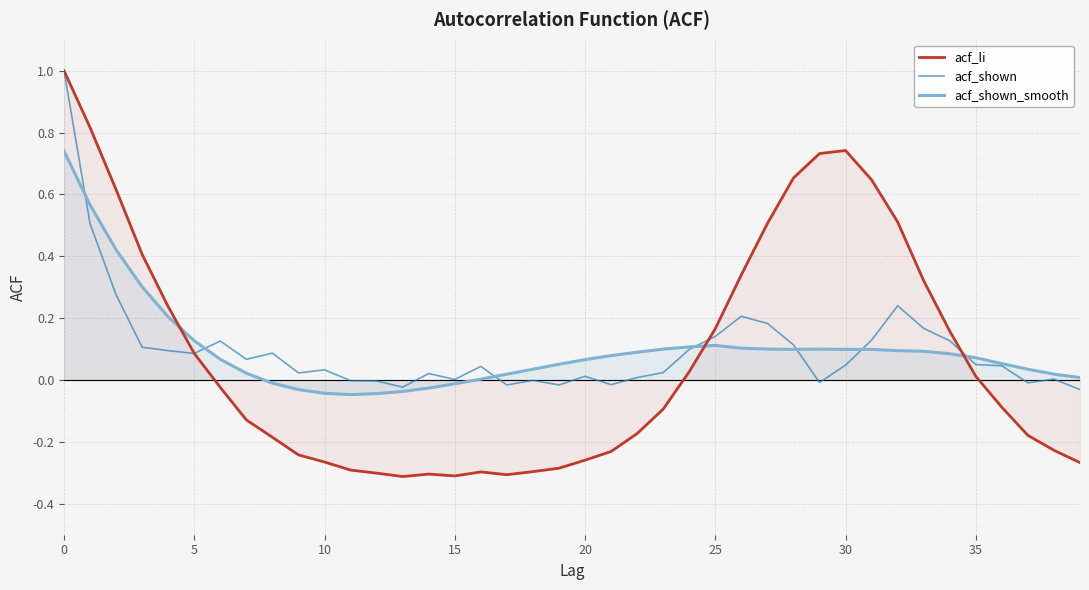

Which series ends up on top after the final intersection of acf_li and acf_shown?

acf_shown